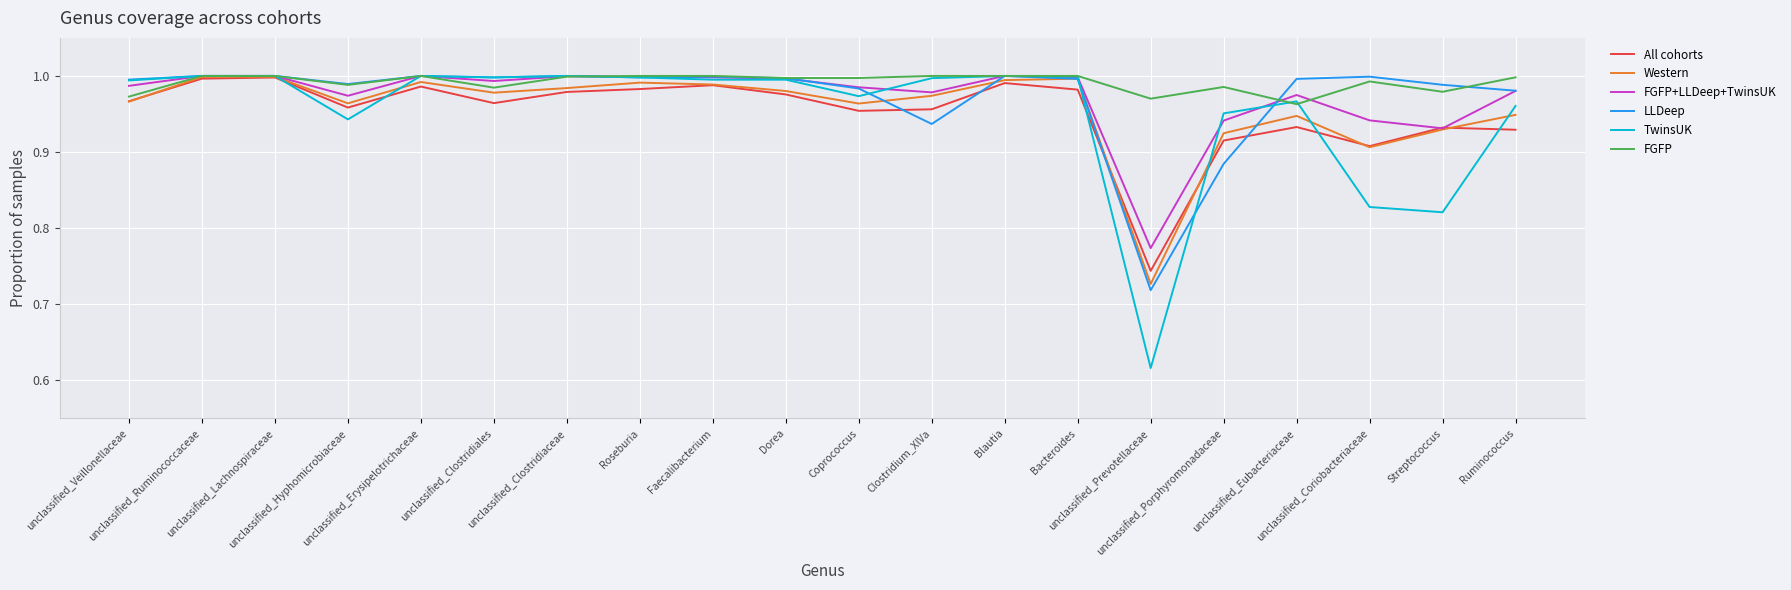

How many categories are shown in the chart?

20